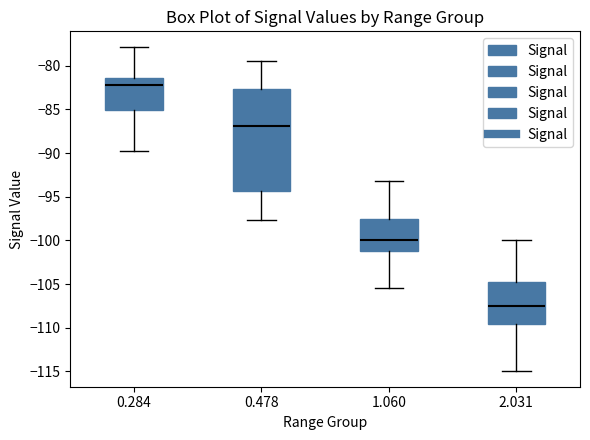

Which box is the tallest, from its lower edge to its upper edge?

0.478